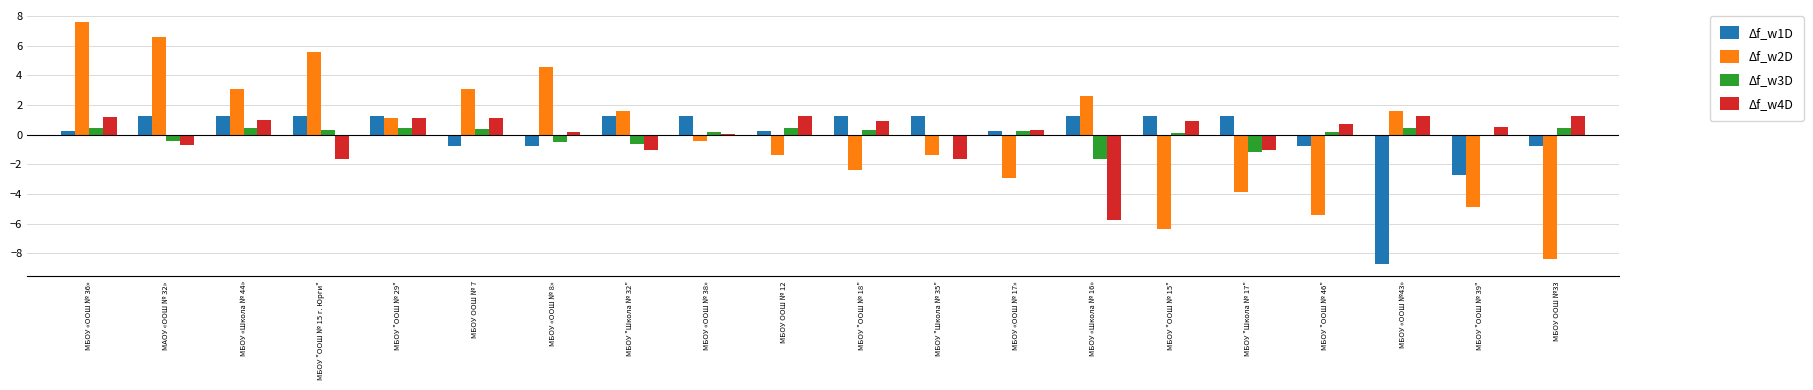

Which series changed the most between МАОУ «ООШ № 32» and МБОУ «ООШ №43»?

Δf_w1D